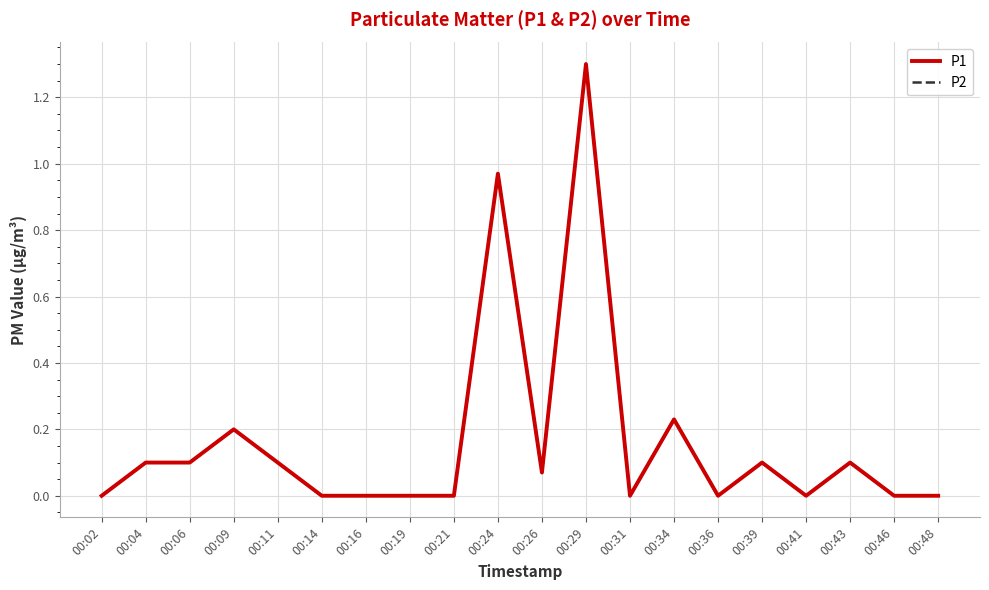

True or false: P2 and P1 cross at least once.

False